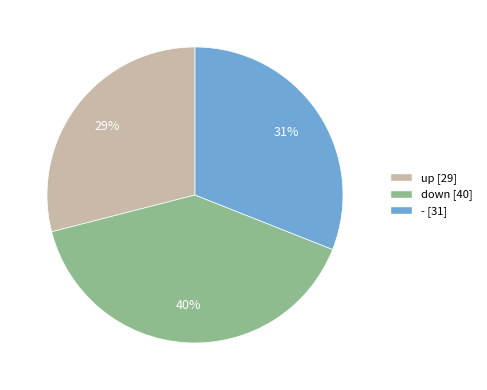

Approximately how many times larger is the value at - compared to down?

0.8